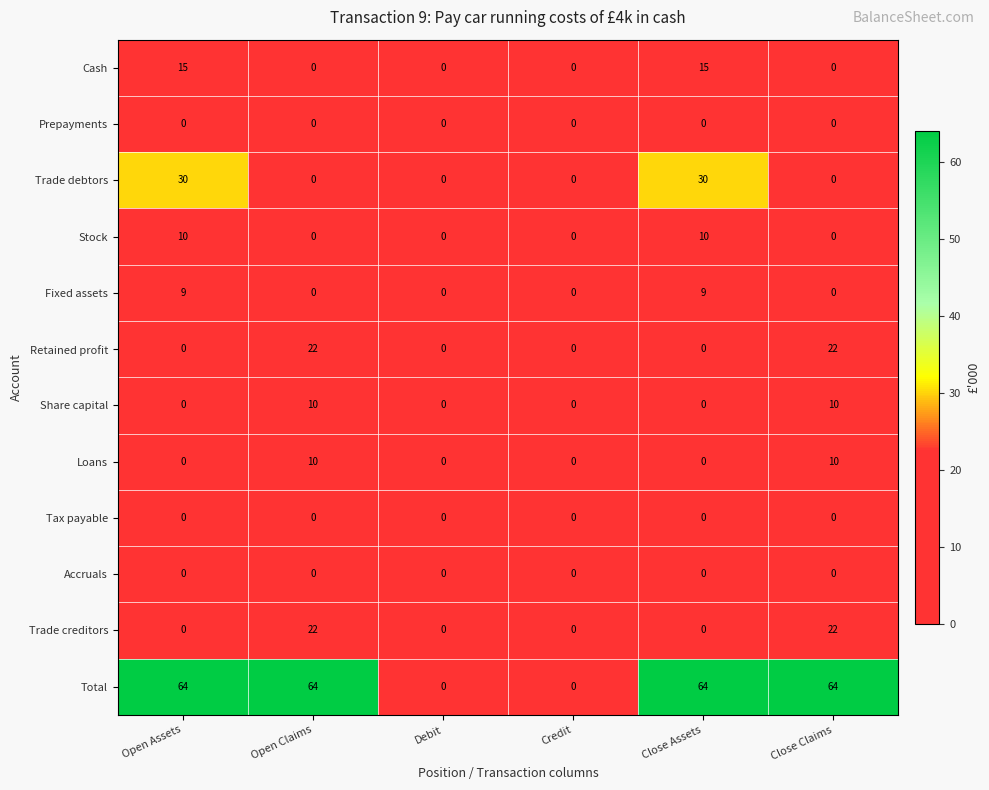

What is the sum of all Share capital values?

20